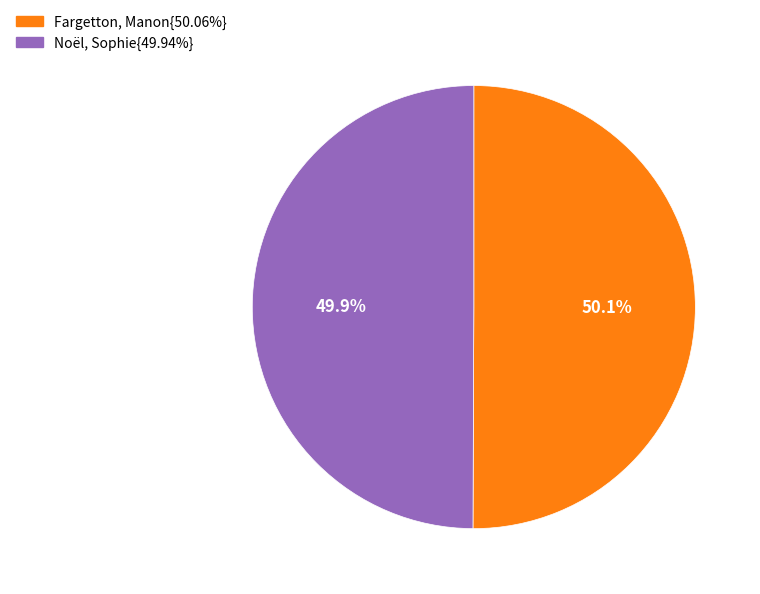

Is there any slice that represents more than half of the pie?

Yes